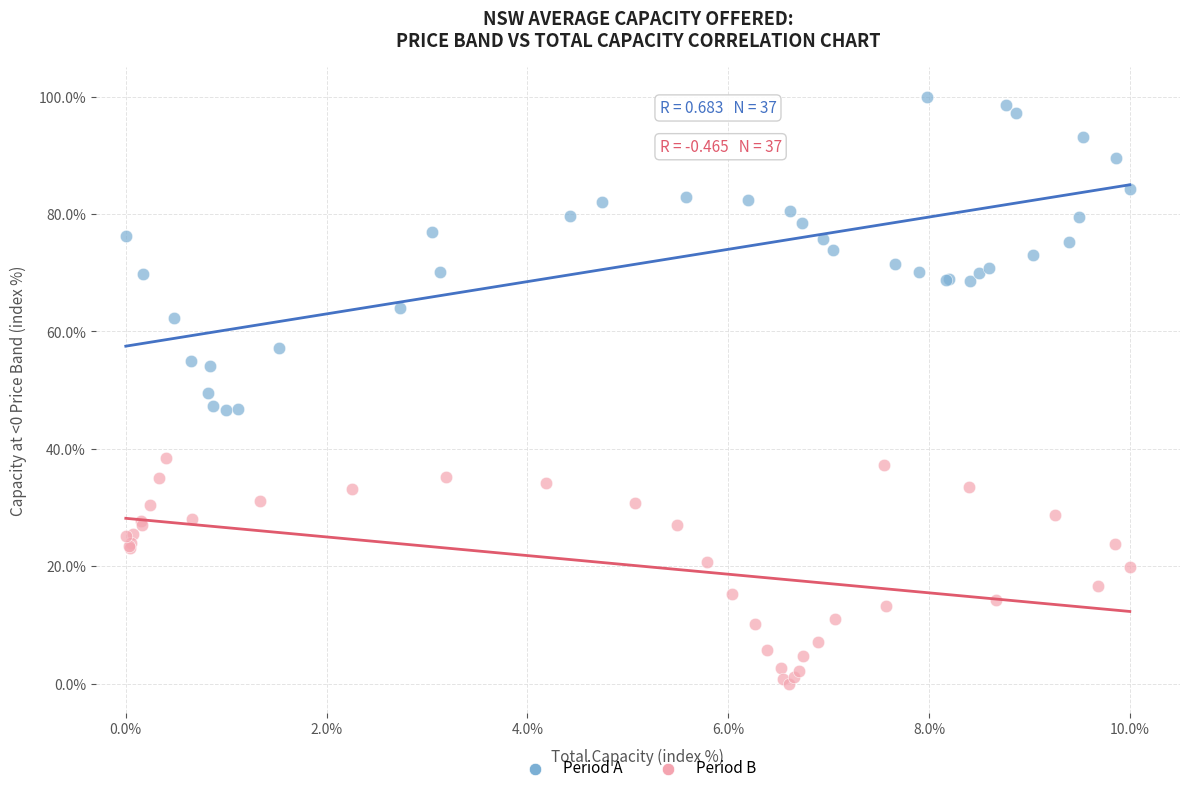

Which series has the widest spread of Y values?

Period A